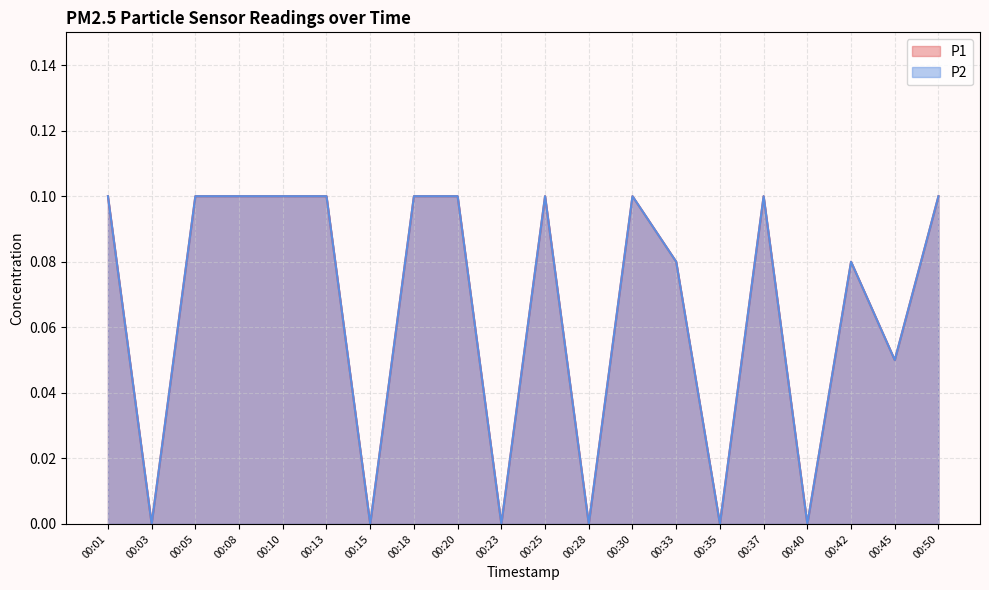

True or false: P1 has more than 2 interior local peaks.

True